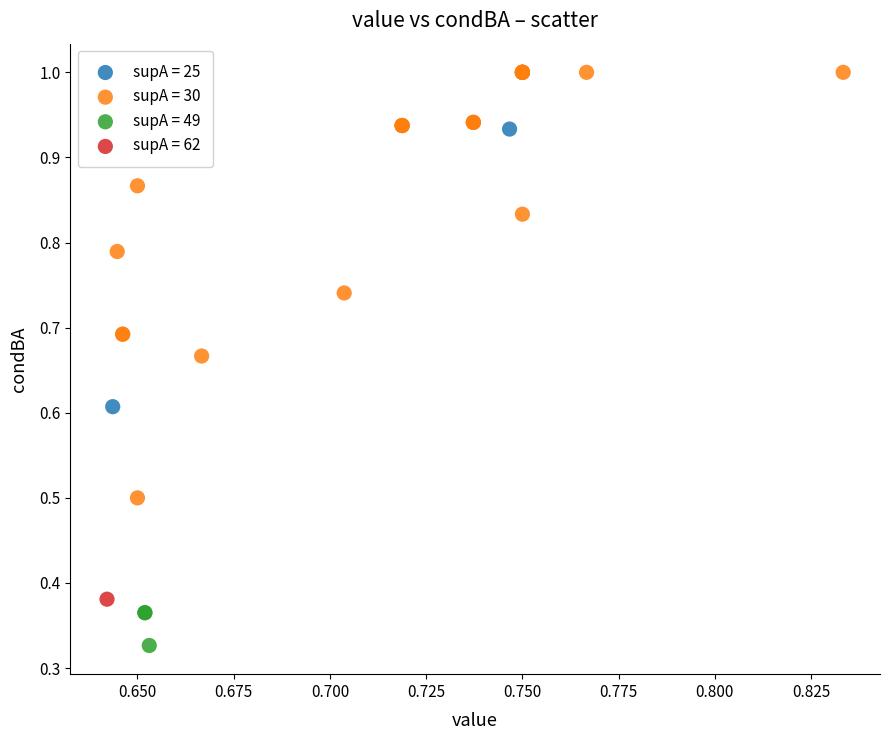

What are all the series names shown in the legend?

supA = 25, supA = 30, supA = 49, supA = 62